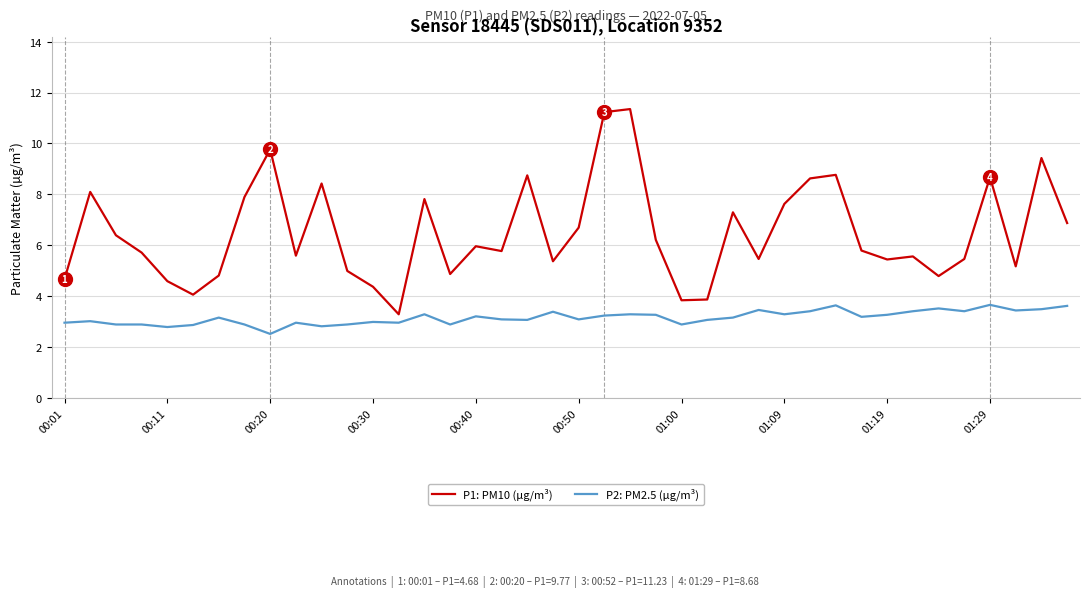

Which series has the largest total across all categories?

P1: PM10 (µg/m³)